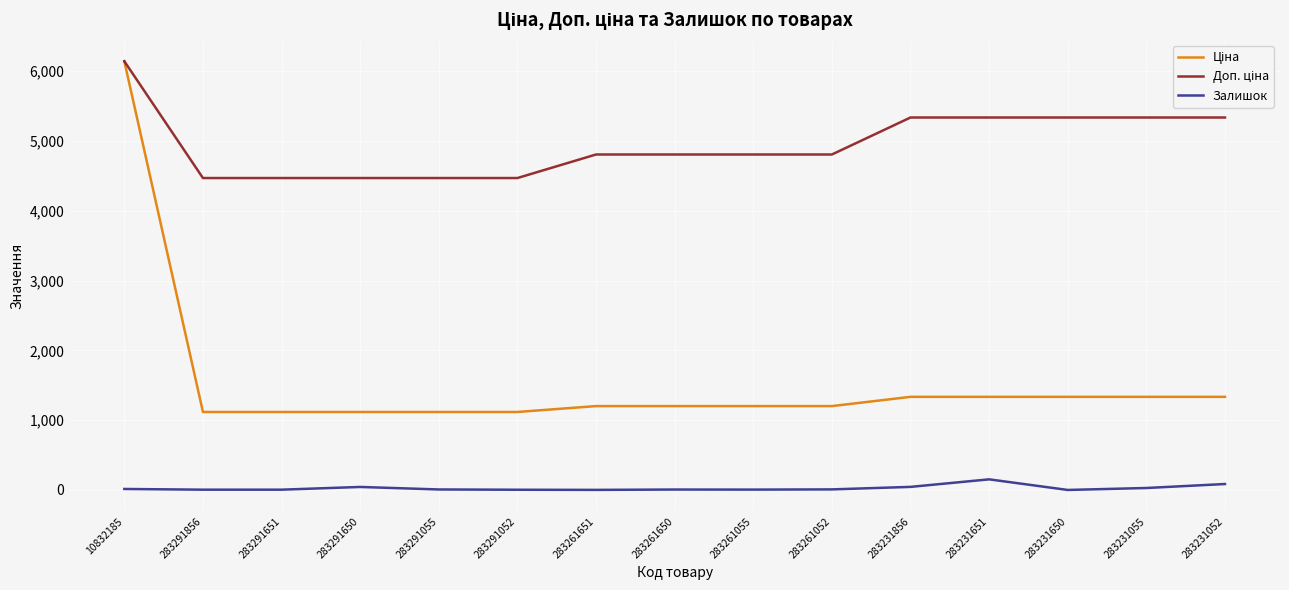

The Залишок series shows 43.0 at 283291650. True or false?

True